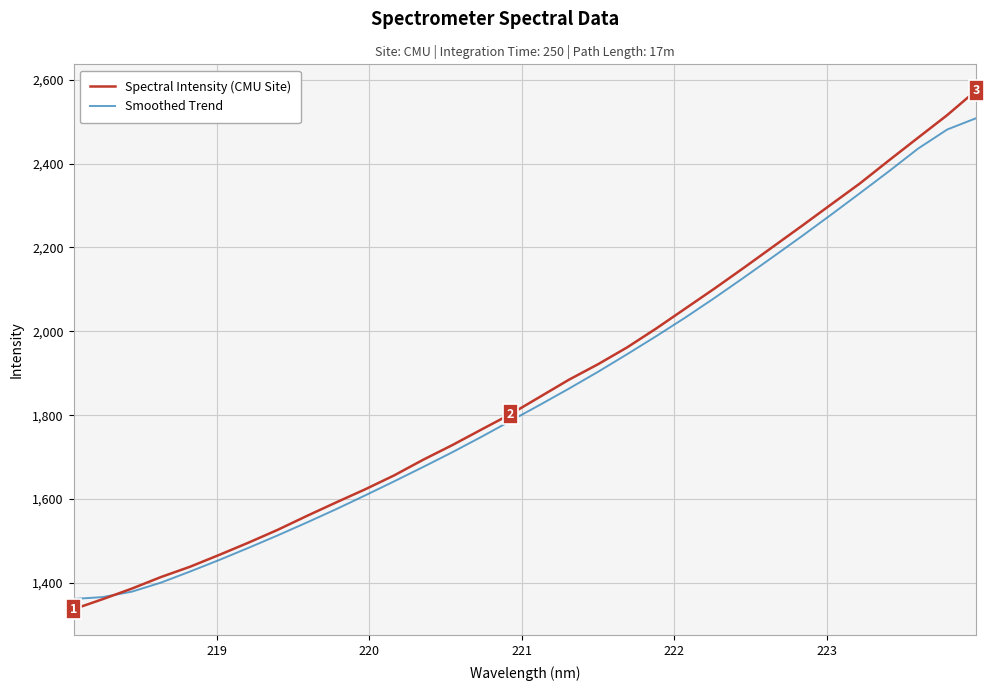

Which series has the widest spread of values?

Spectral Intensity (CMU Site)